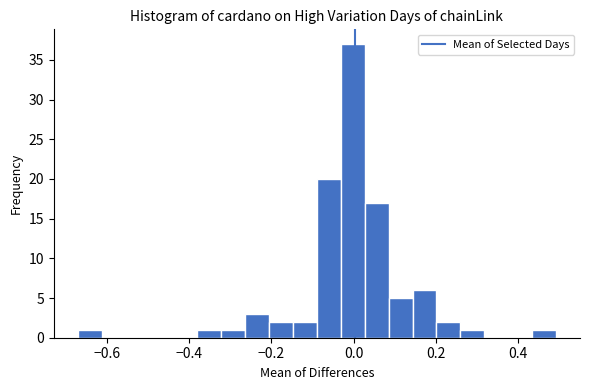

Around what value on the x-axis is the tallest bar? Give the approximate position of its centre, as read against the axis.

0.00